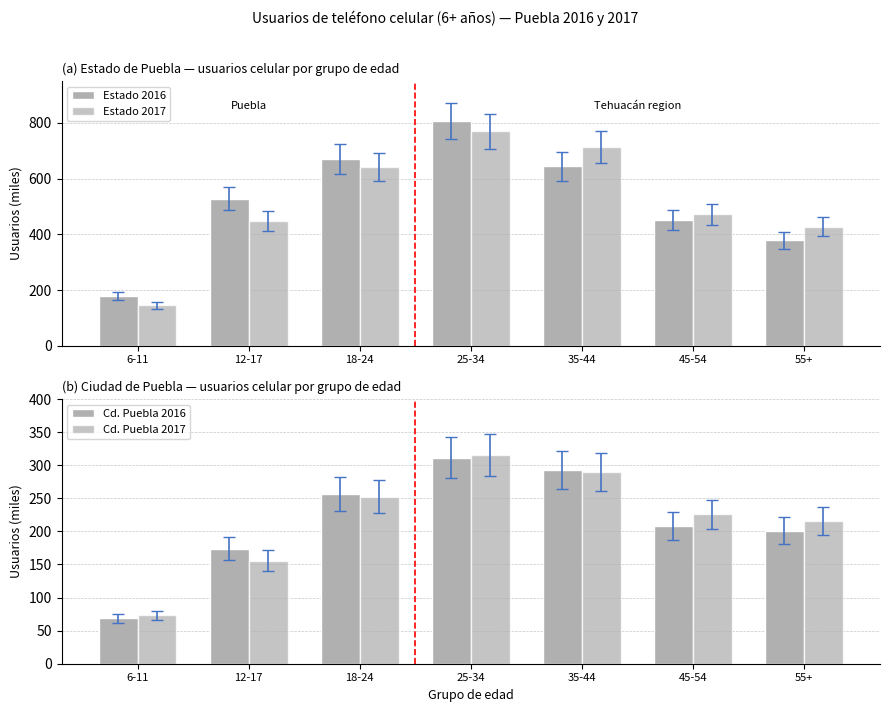

At which category is the sum across all series the highest?

25-34